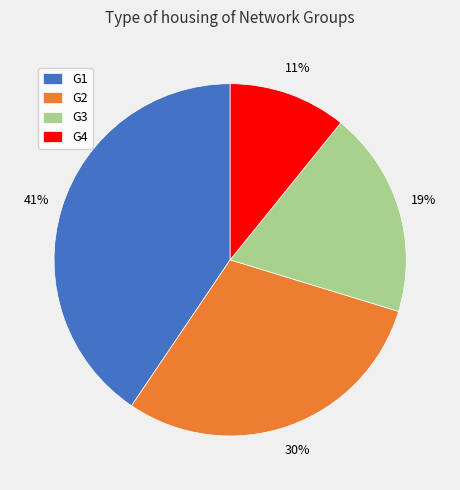

What is the largest slice in the pie chart?

G1